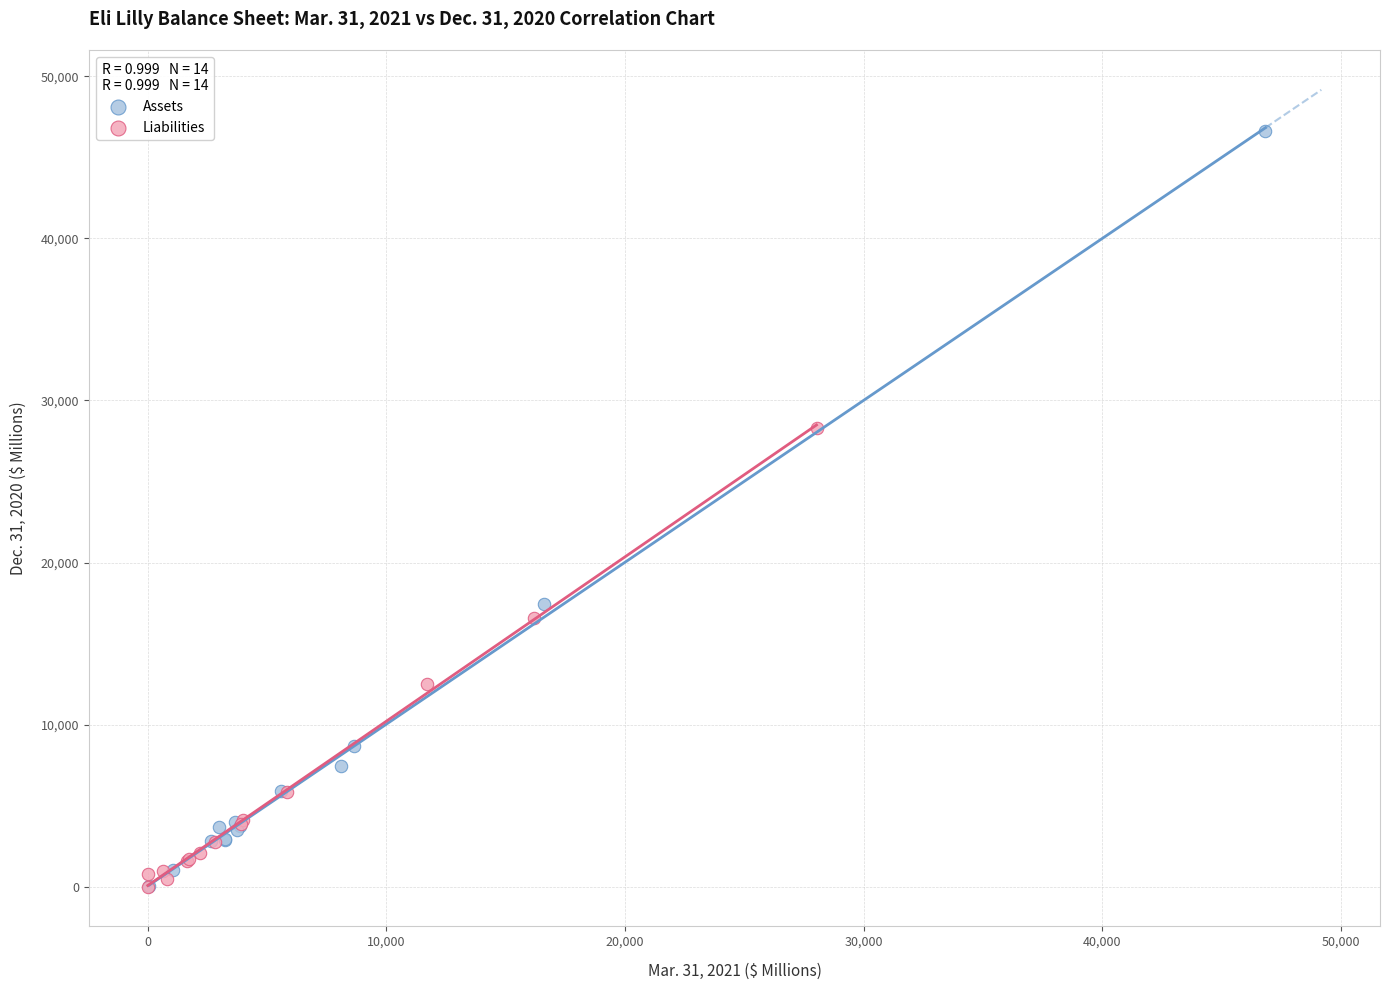

Which series has the largest Y range (max minus min)?

Assets